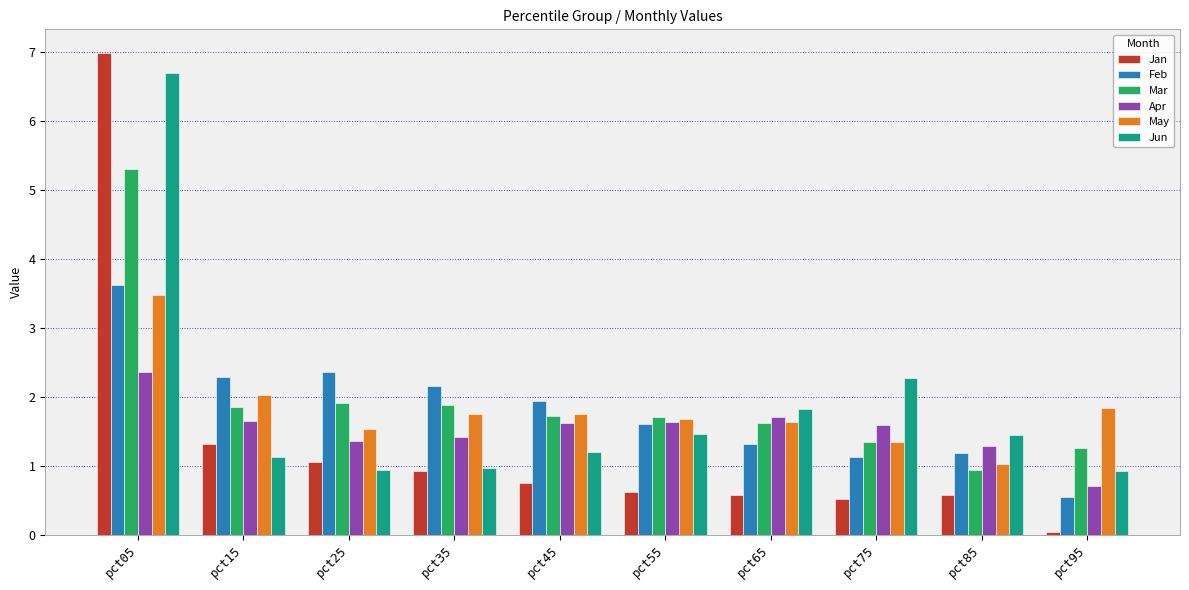

What is the total value across all series at pct25?

9.1